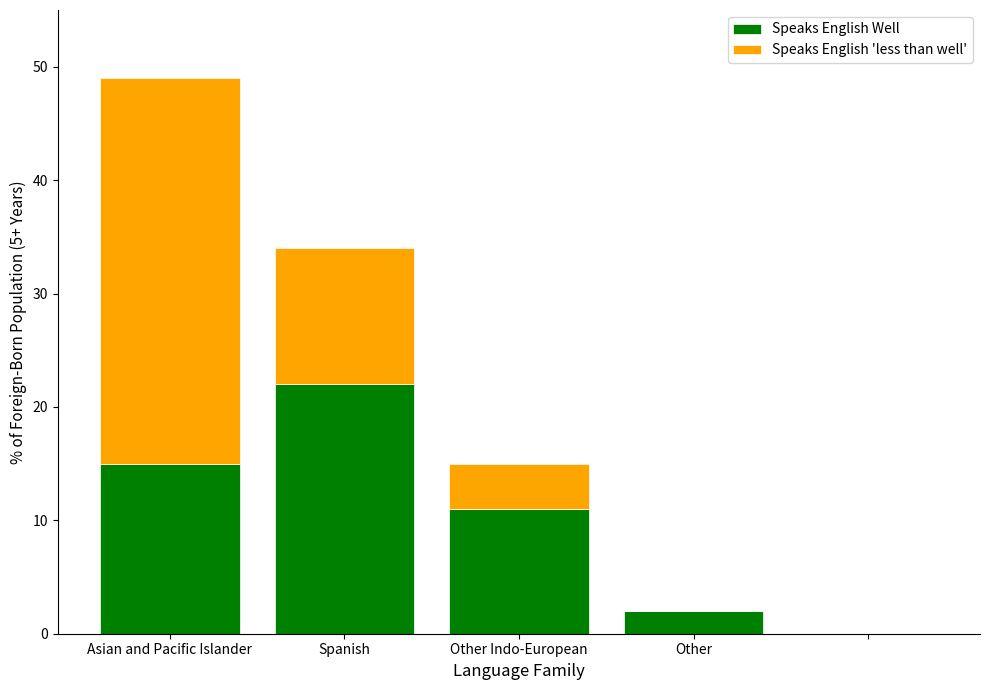

How many positive values does the Speaks English Well series have?

4